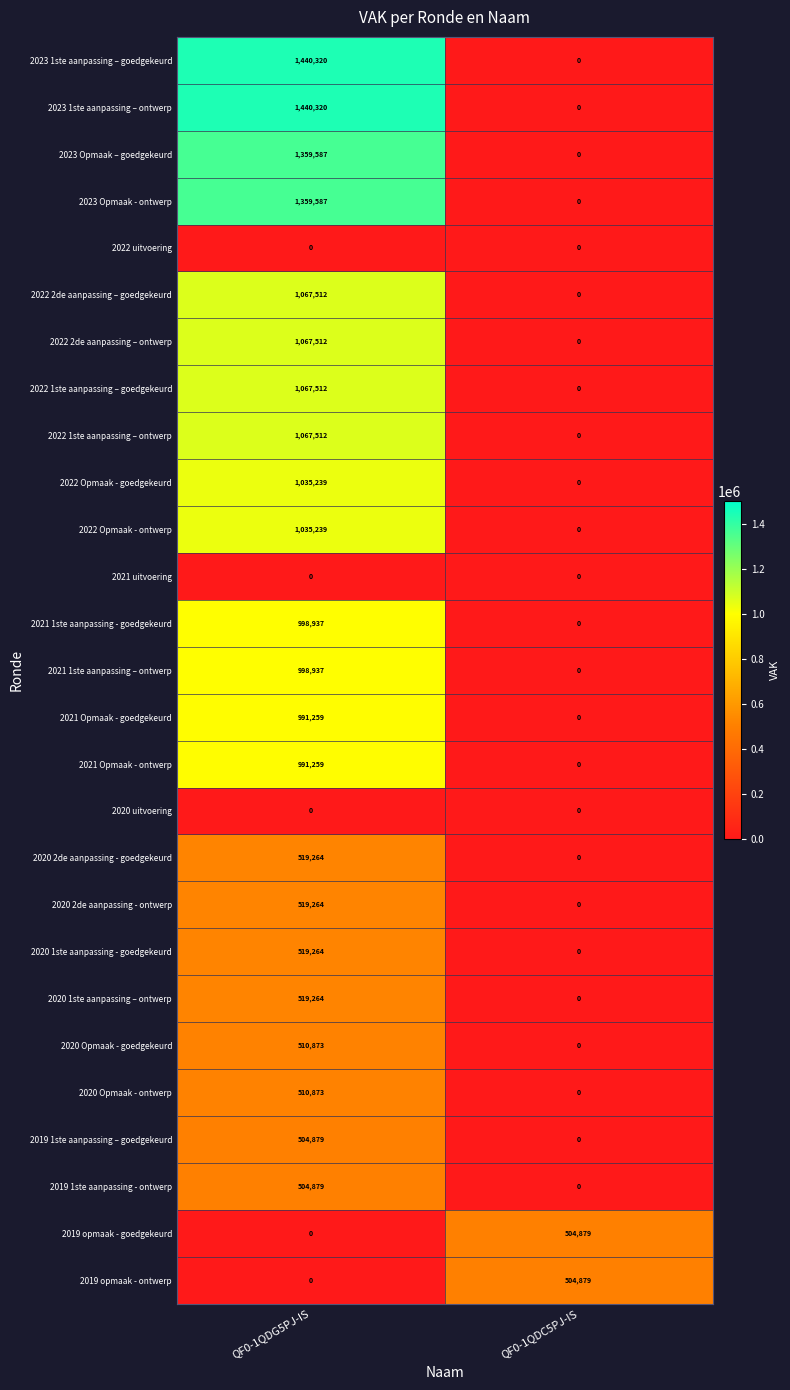

Read the 2022 2de aanpassing – ontwerp value at QF0-1QDG5PJ-IS, to the nearest 50.

1067500